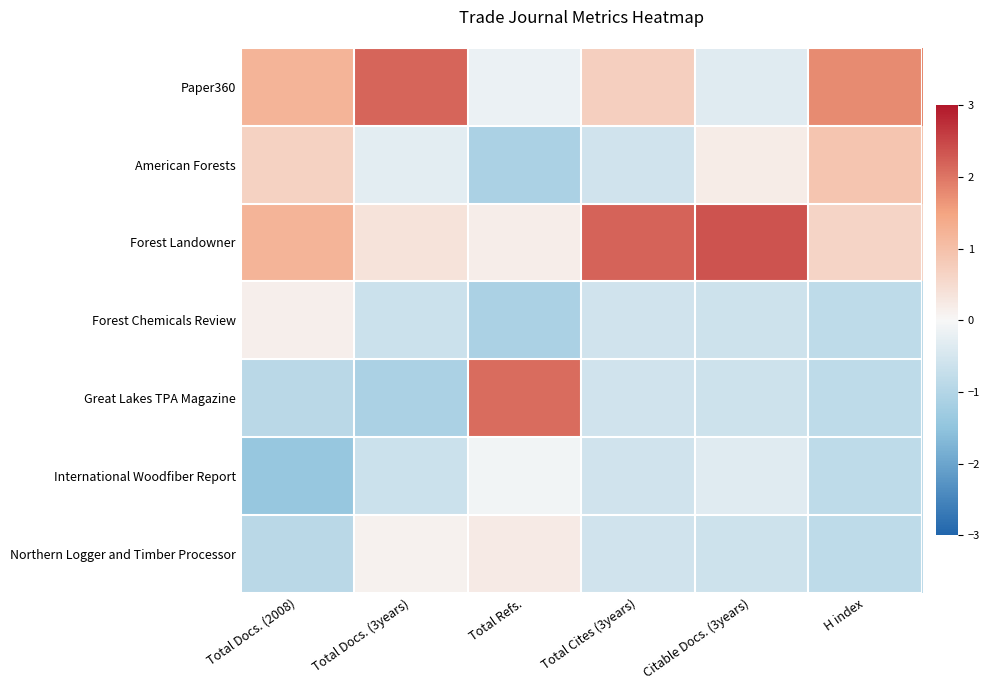

Reading right to left, transcribe all the data shown in this chart.

Paper360: H index=1.8	Citable Docs. (3years)=-0.3	Total Cites (3years)=0.7	Total Refs.=-0.2	Total Docs. (3years)=2.2	Total Docs. (2008)=1.2
American Forests: H index=0.9	Citable Docs. (3years)=0.2	Total Cites (3years)=-0.6	Total Refs.=-1.1	Total Docs. (3years)=-0.3	Total Docs. (2008)=0.7
Forest Landowner: H index=0.6	Citable Docs. (3years)=2.4	Total Cites (3years)=2.2	Total Refs.=0.2	Total Docs. (3years)=0.4	Total Docs. (2008)=1.2
Forest Chemicals Review: H index=-0.8	Citable Docs. (3years)=-0.6	Total Cites (3years)=-0.6	Total Refs.=-1.1	Total Docs. (3years)=-0.6	Total Docs. (2008)=0.1
Great Lakes TPA Magazine: H index=-0.8	Citable Docs. (3years)=-0.6	Total Cites (3years)=-0.6	Total Refs.=2.1	Total Docs. (3years)=-1.1	Total Docs. (2008)=-0.9
International Woodfiber Report: H index=-0.8	Citable Docs. (3years)=-0.3	Total Cites (3years)=-0.6	Total Refs.=-0.1	Total Docs. (3years)=-0.6	Total Docs. (2008)=-1.4
Northern Logger and Timber Processor: H index=-0.8	Citable Docs. (3years)=-0.6	Total Cites (3years)=-0.6	Total Refs.=0.2	Total Docs. (3years)=0.1	Total Docs. (2008)=-0.9